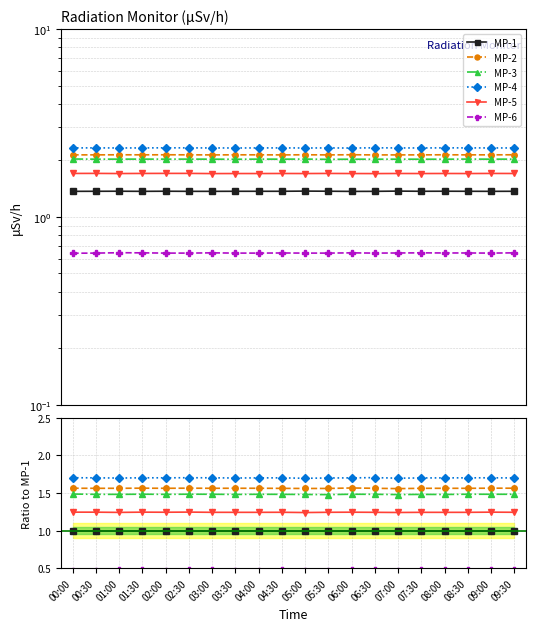

At which label is MP-3 closest to 1?

05:30